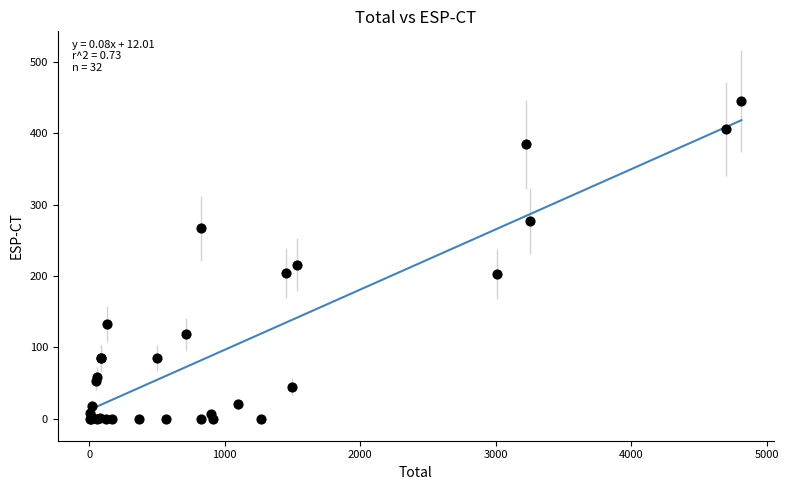

What Y value in the scatter plot is closest to 222?

215.8